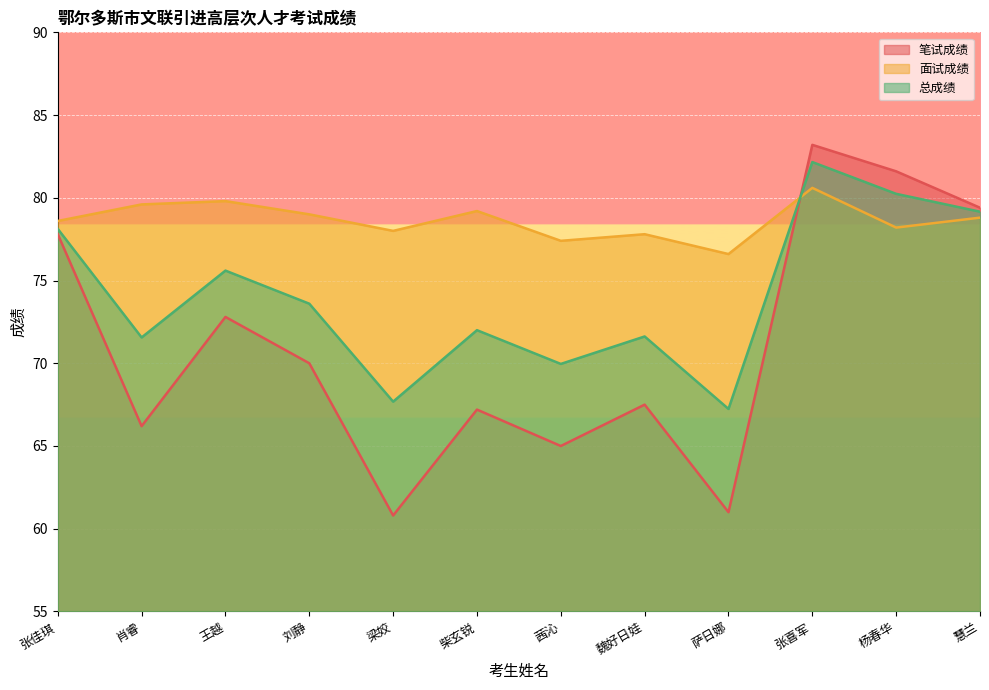

The value of 总成绩 at 柴玄锐 is 72.0. True or false?

True